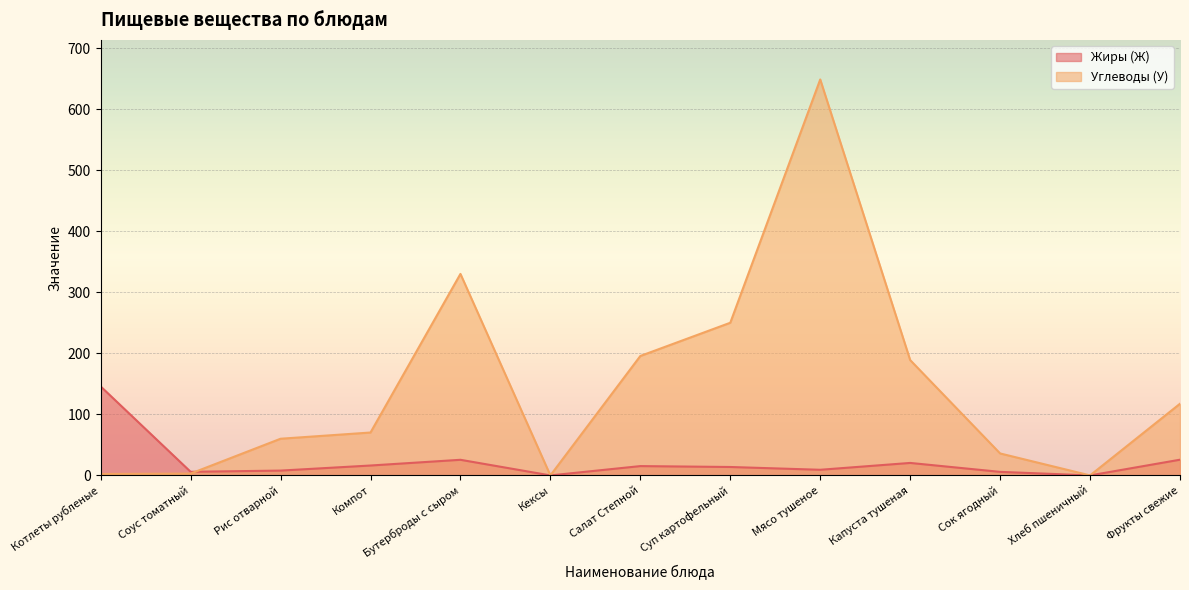

At which category does the chart reach its minimum across all series?

Кексы